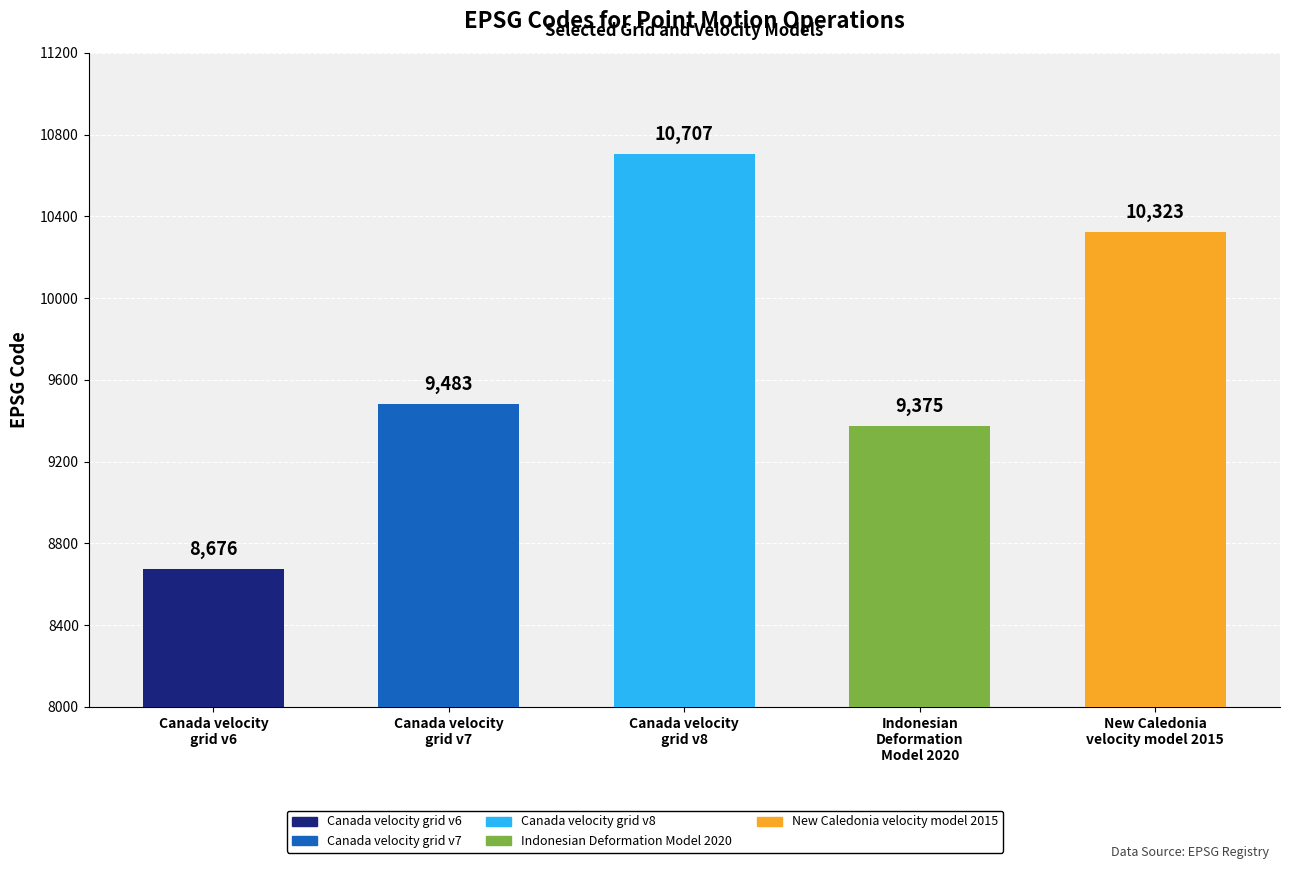

How many bars are there in total?

5